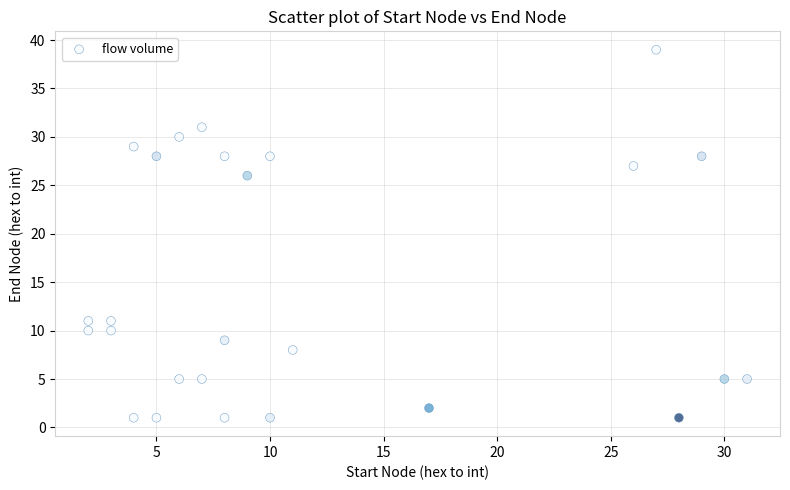

What Y value in the scatter plot is closest to 20?

26